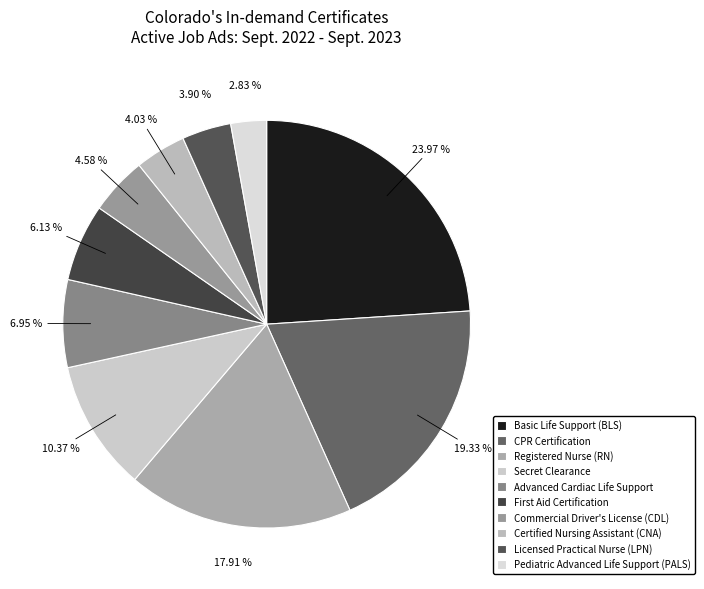

To the nearest percent, what percentage of the pie is Registered Nurse (RN)?

18%